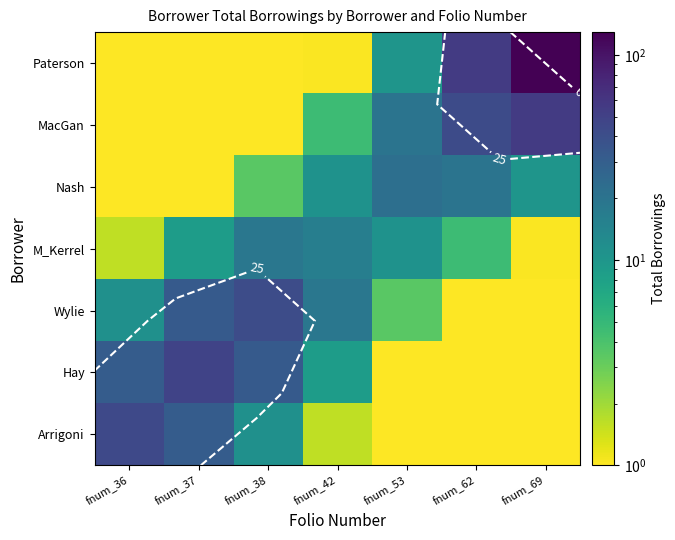

The value of Hay at fnum_36 is 18.5. True or false?

False